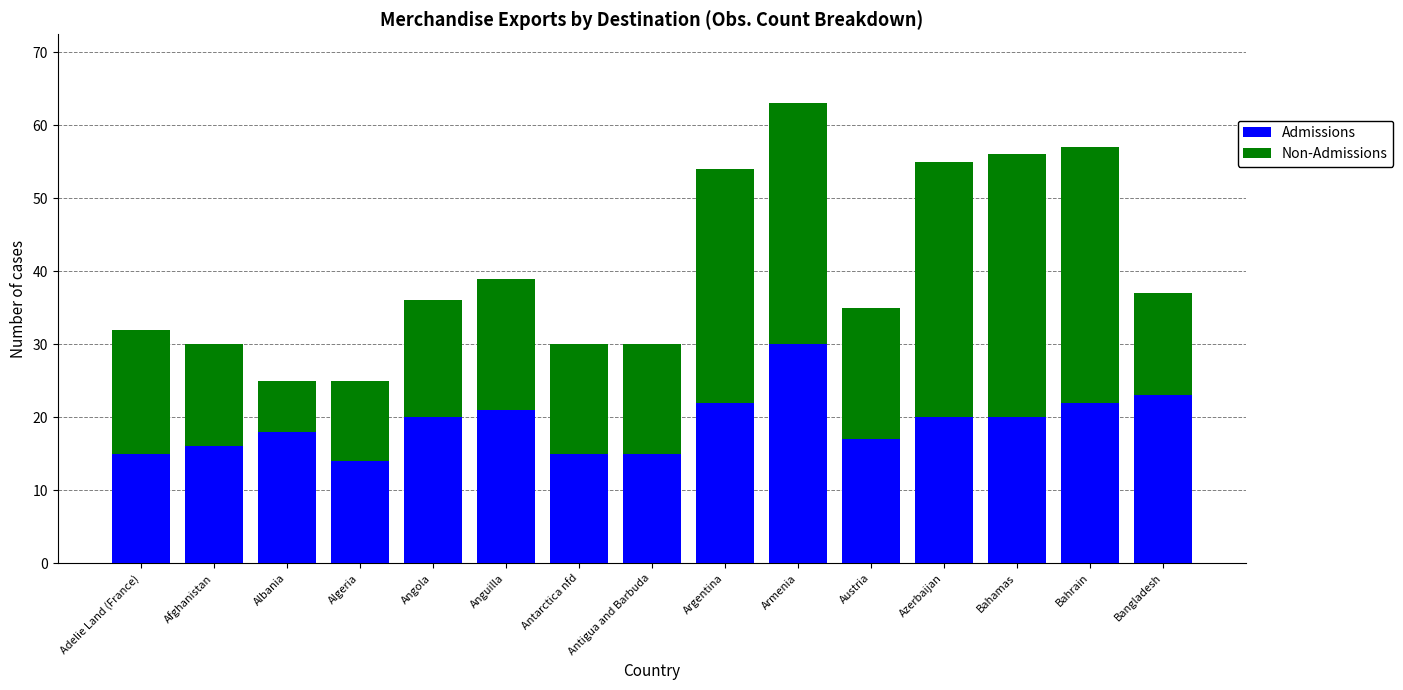

What is the sum of the Admissions values at Albania and Bahrain?

40